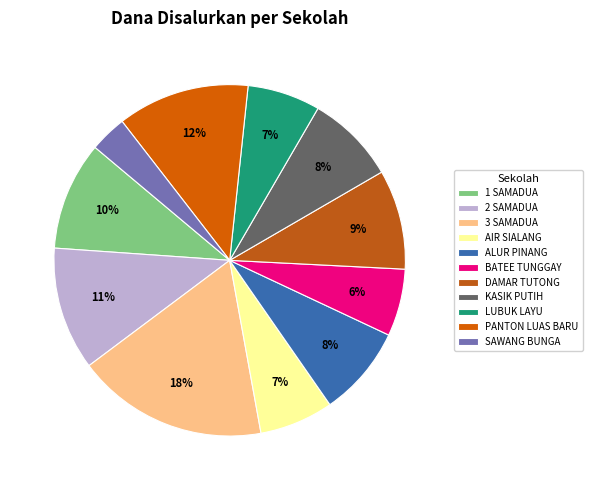

Count the number of slices in the pie.

11